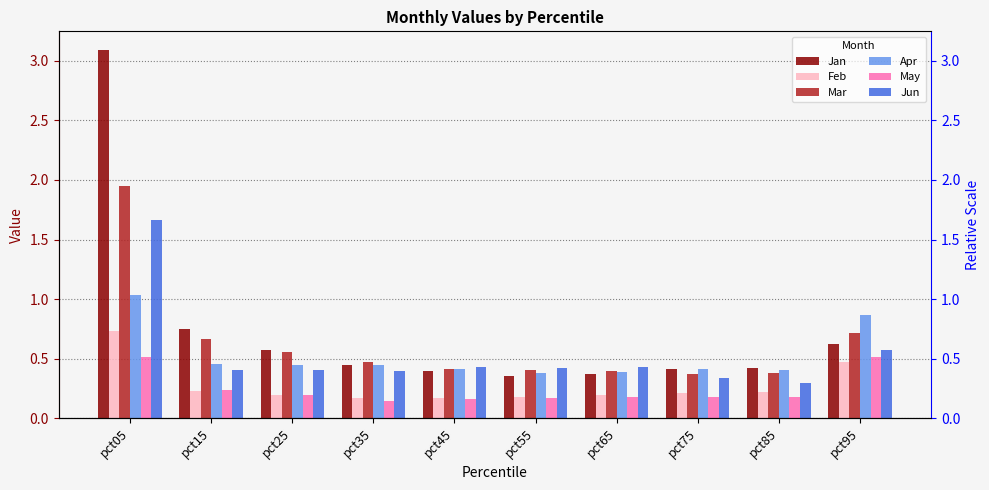

Is the value of May at pct85 greater than the value of Jun at pct75?

No